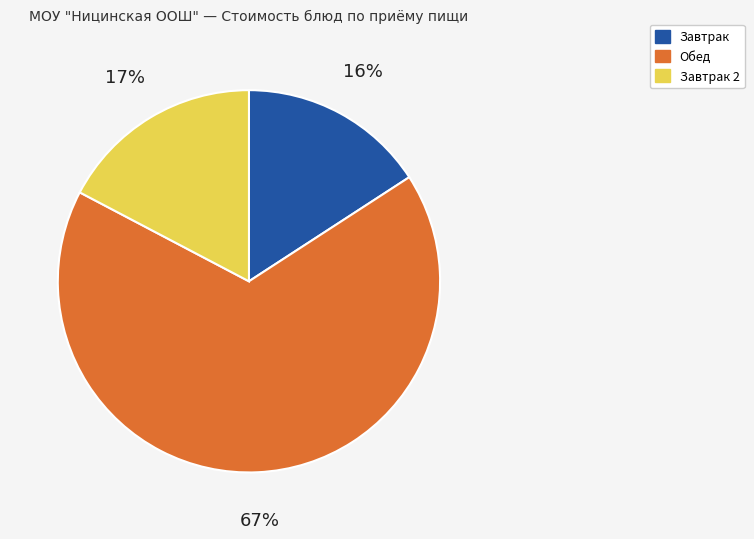

To the nearest percent, what is the average slice percentage?

33%